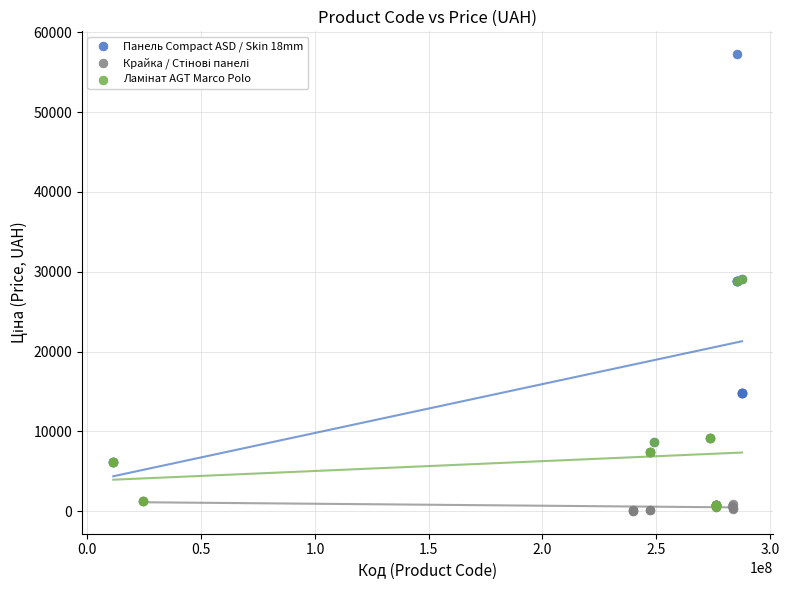

Which series reaches the maximum Y coordinate?

Панель Compact ASD / Skin 18mm